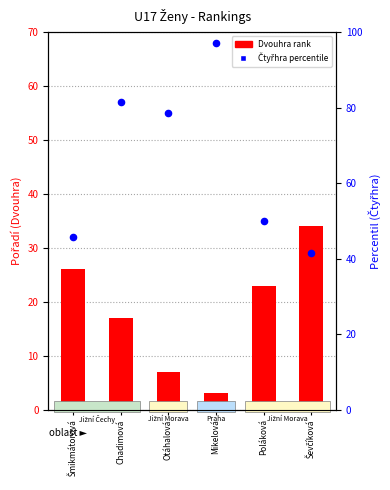

At which category is the sum across all series the highest?

Mikelová